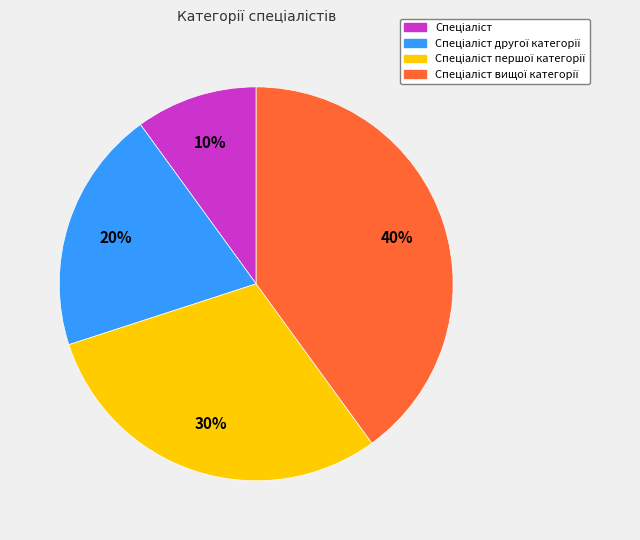

To the nearest percent, what is the average slice percentage?

25%